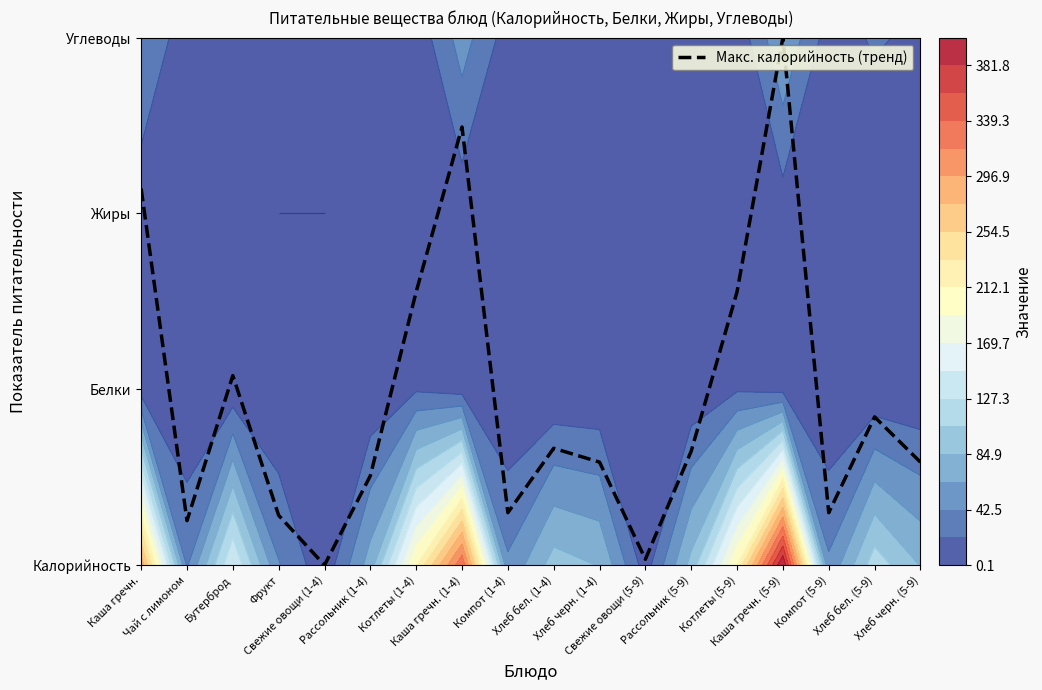

At which label is the value closest to 1?

Бутерброд